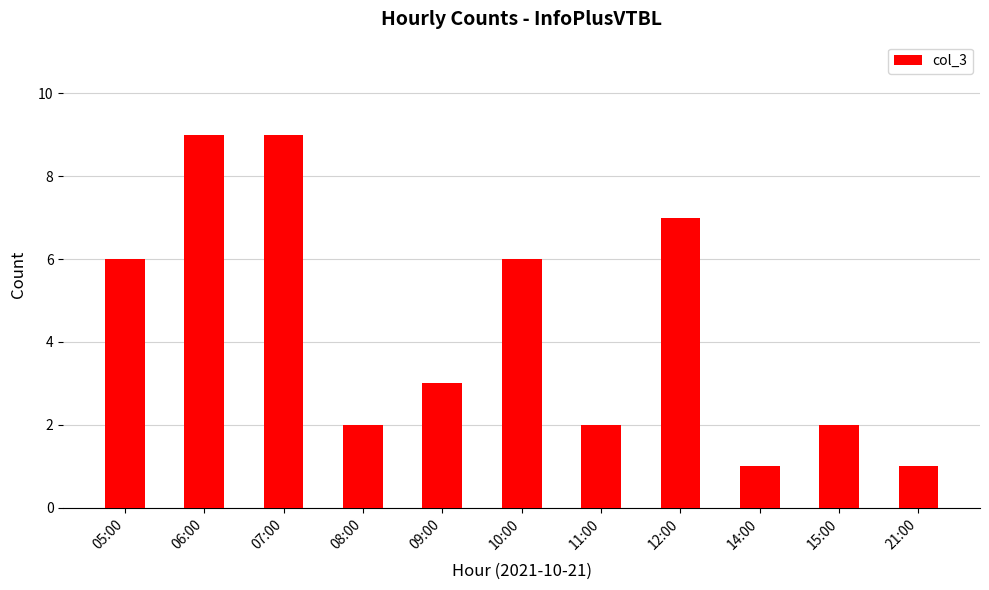

What position from the left is 14:00?

9